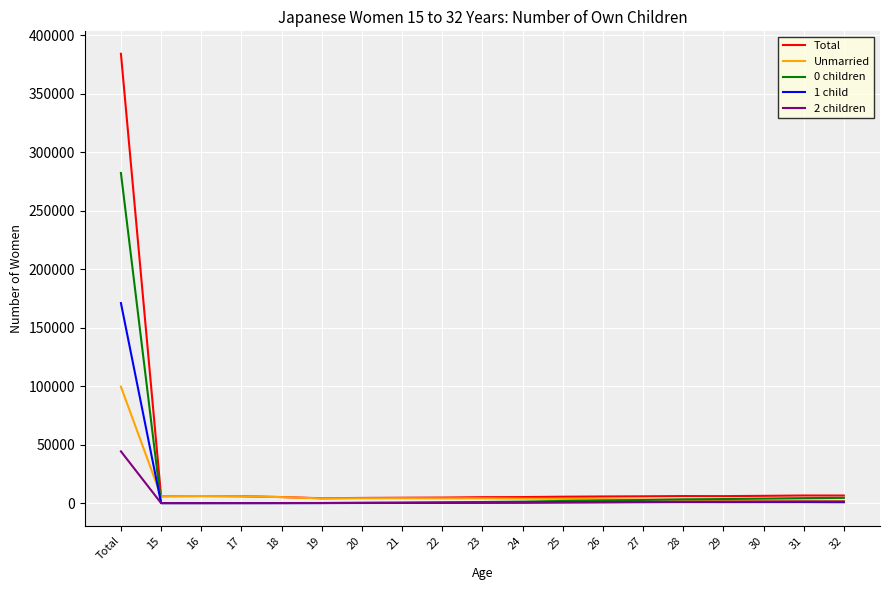

What are all the series names shown in the legend?

Total, Unmarried, 0 children, 1 child, 2 children